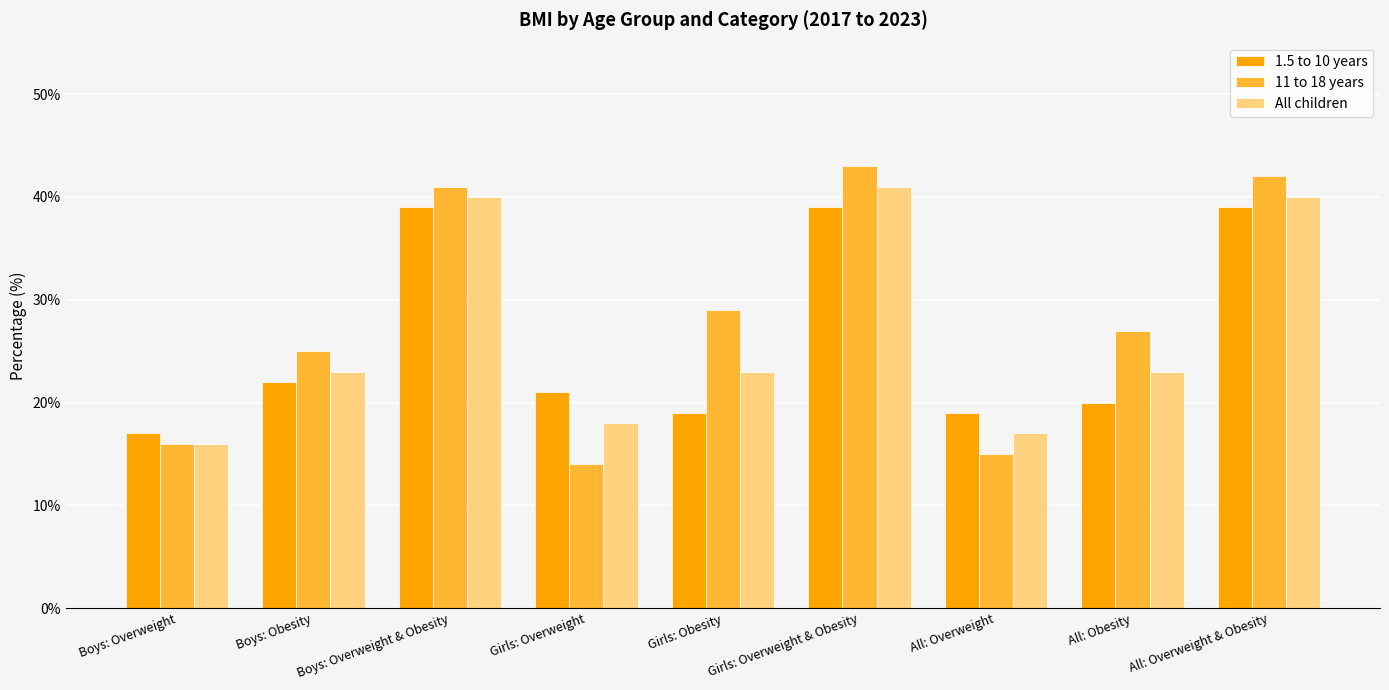

At which category is the sum across all series the highest?

Girls: Overweight & Obesity